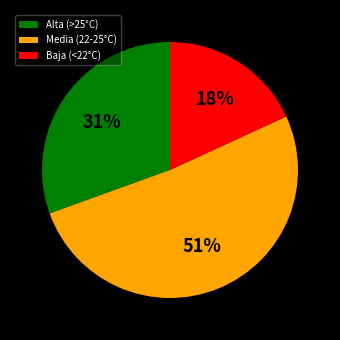

What percentage is the Baja (<22°C) slice, to the nearest percent?

18%